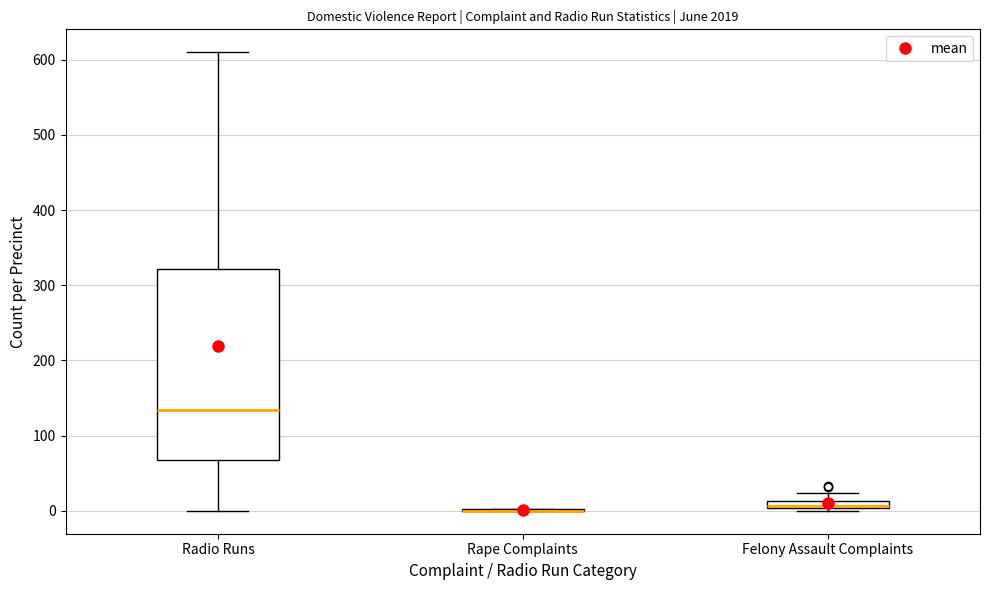

Which box is the tallest, from its lower edge to its upper edge?

Radio Runs